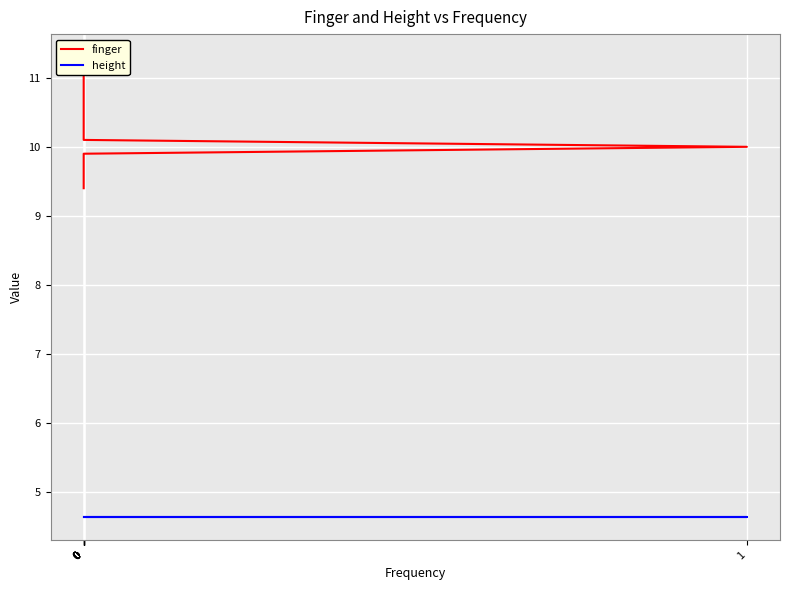

How many data points in finger are above 10?

13